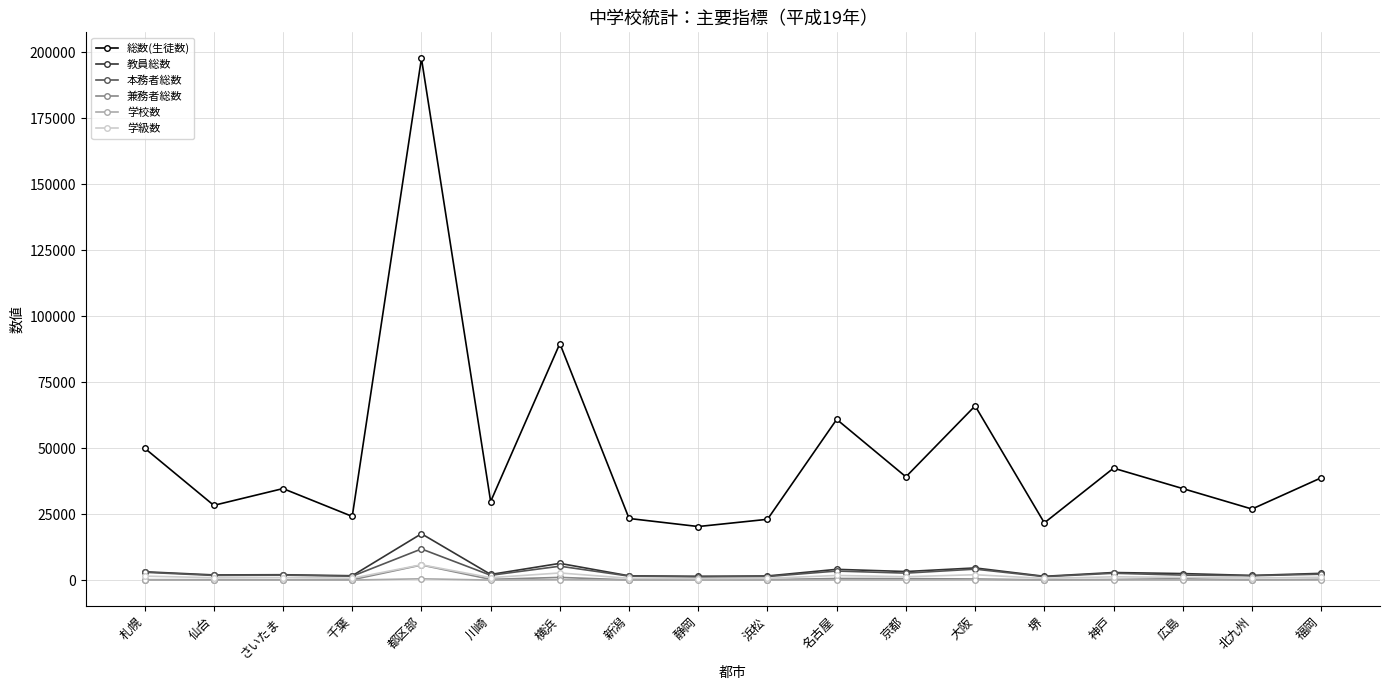

Is this an area chart (filled region under the line)?

No